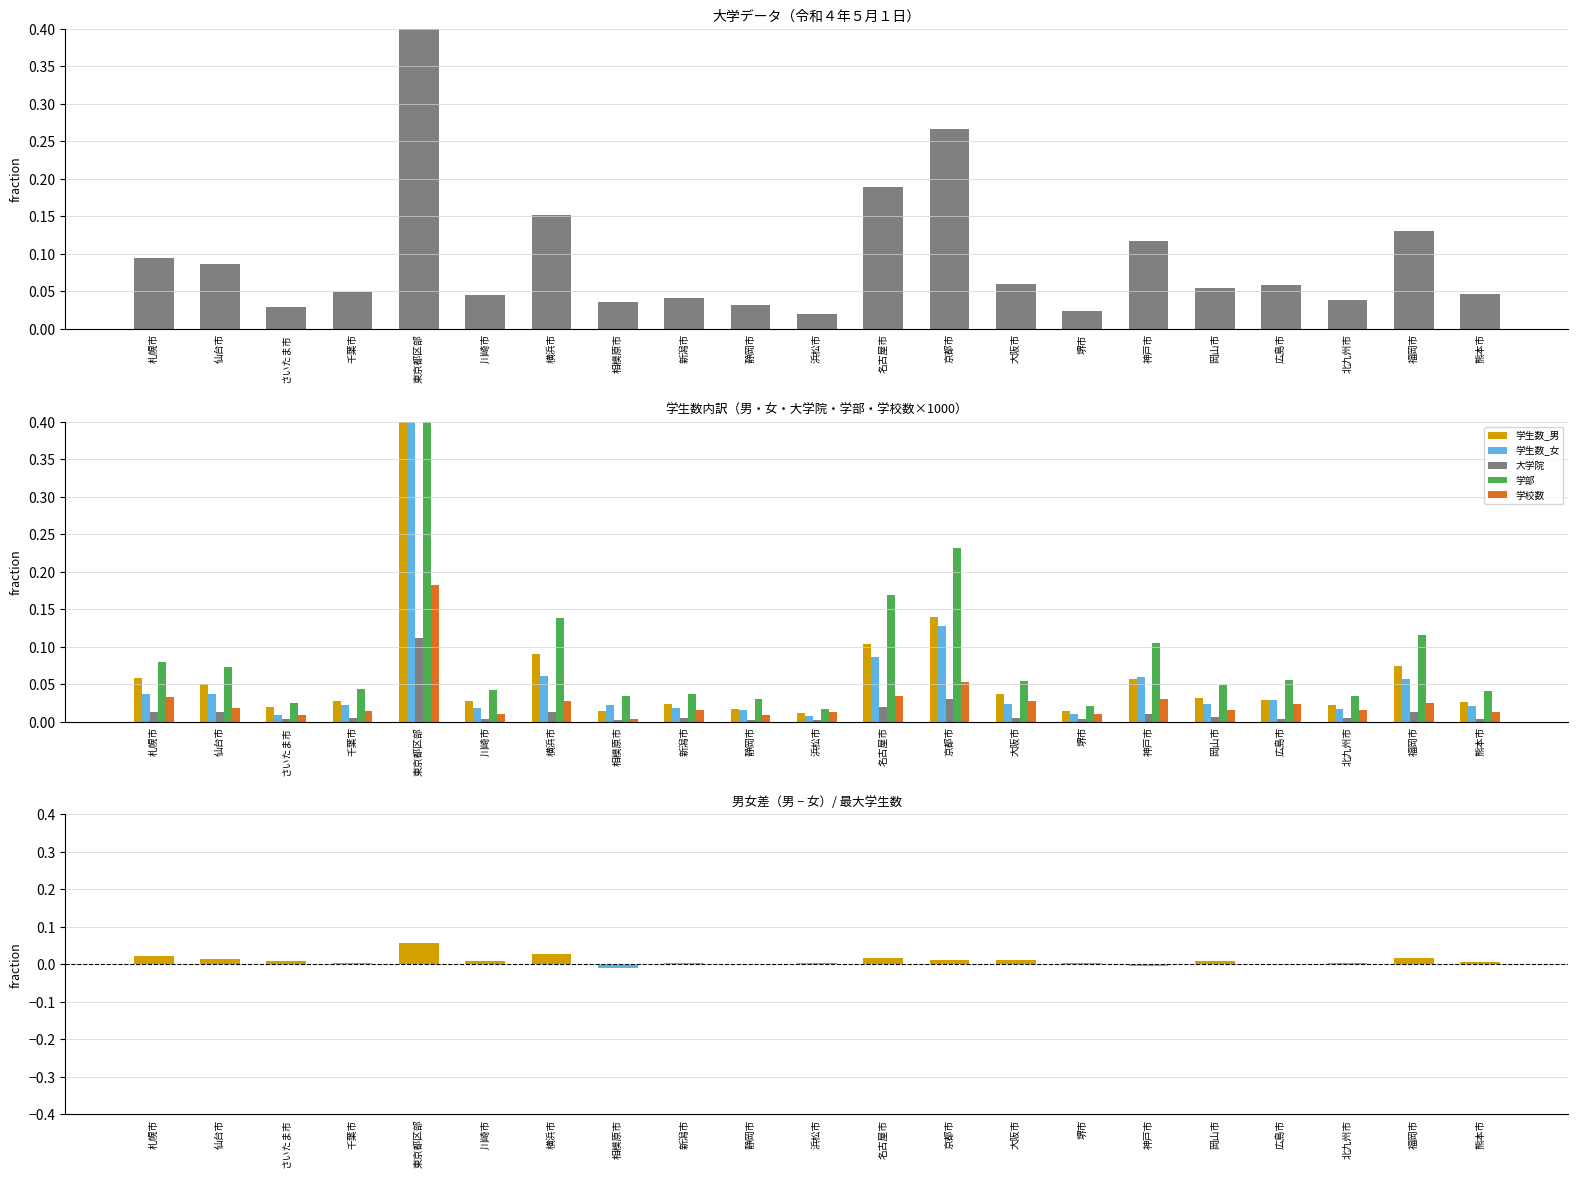

What is the label of the 5th bar from the right?

岡山市